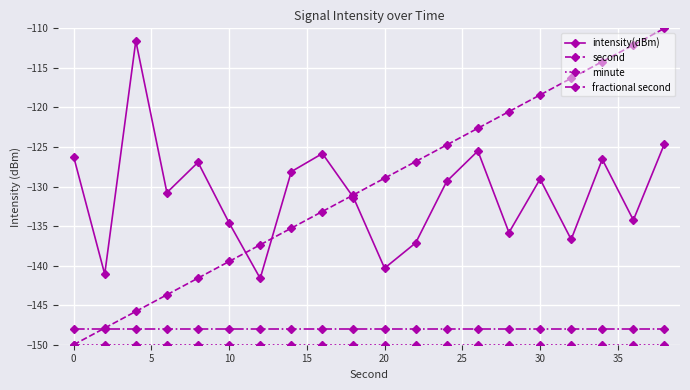

How many intersections are there between fractional second and second?

1